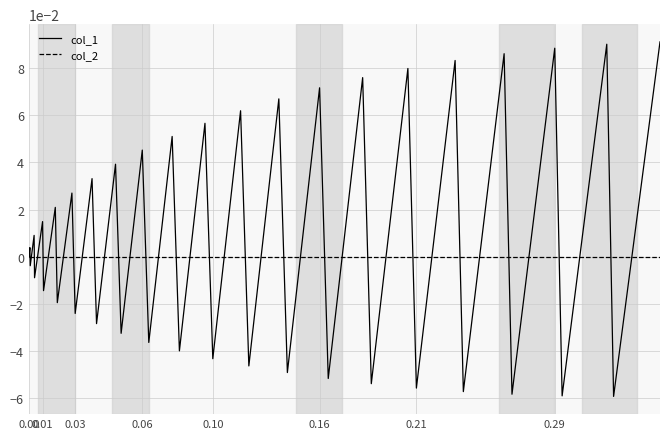

Which series has the largest total across all categories?

col_1